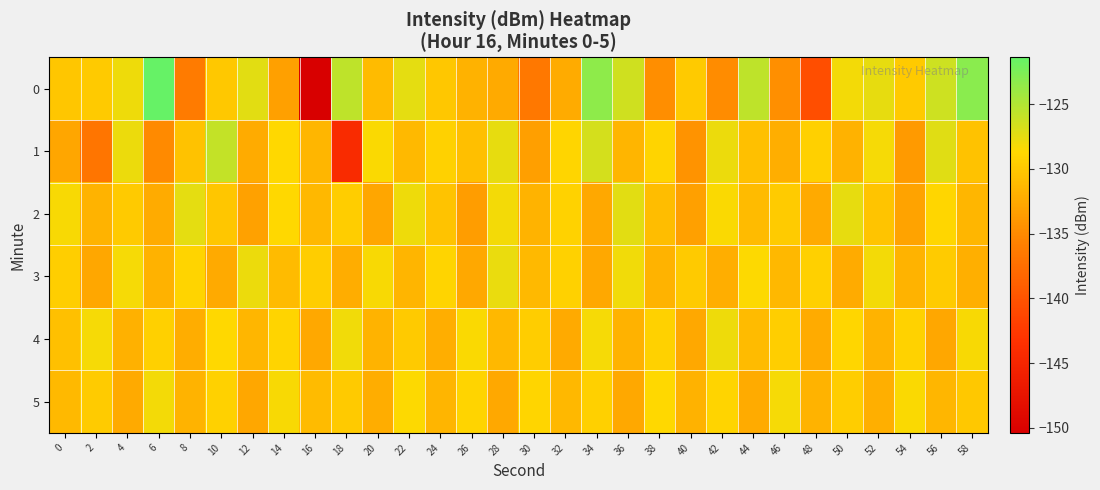

At how many categories does at least one series exceed -140?

30